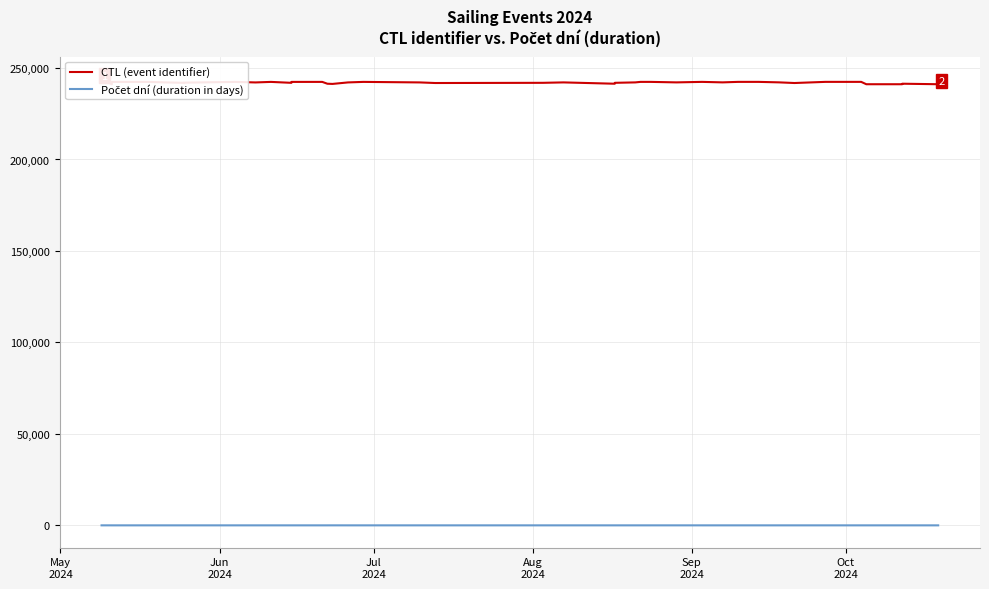

How many values in the CTL (event identifier) series are below 242144?

20